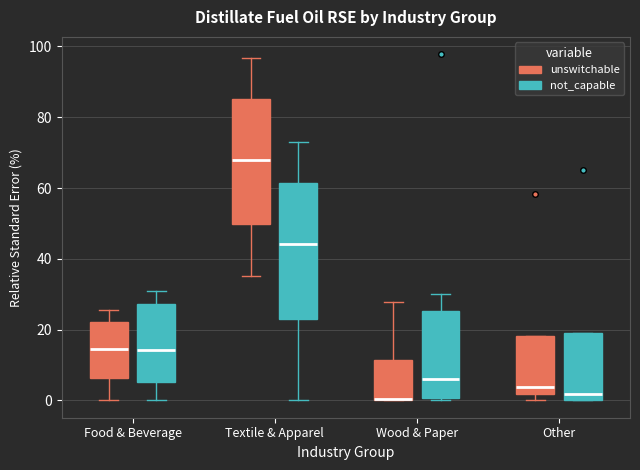

Which box is the tallest, from its lower edge to its upper edge?

Textile & Apparel (not_capable)